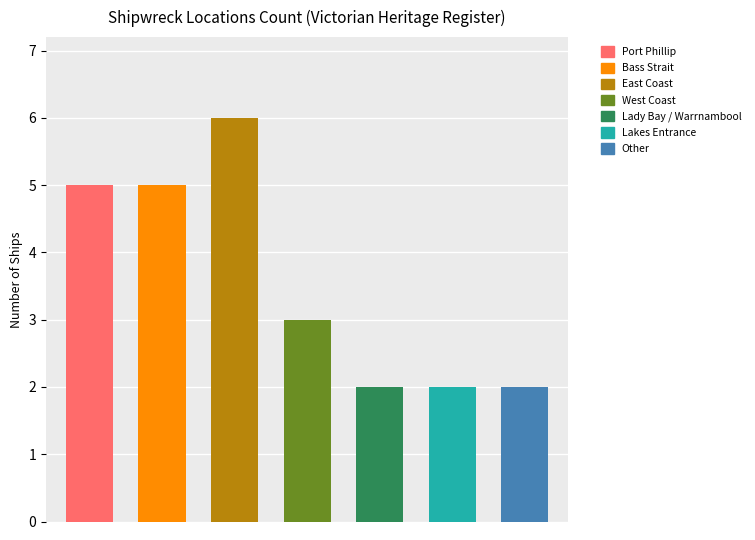

What is the difference between the second highest and second lowest values?

3